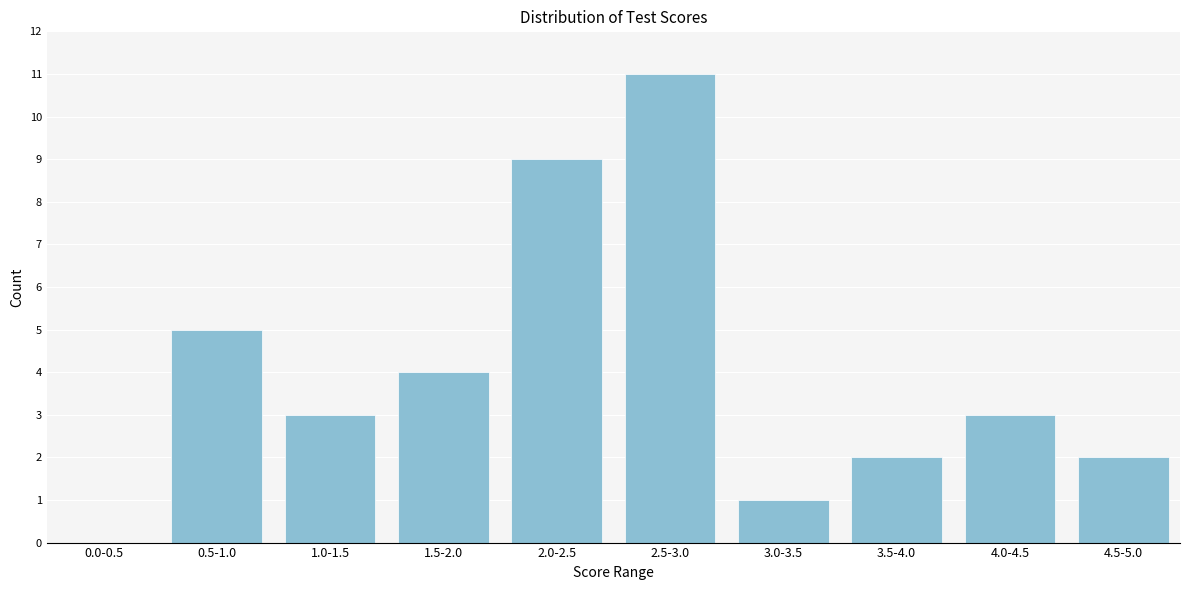

Reading left to right, transcribe all the data shown in this chart.

0.0-0.5=0	0.5-1.0=5	1.0-1.5=3	1.5-2.0=4	2.0-2.5=9	2.5-3.0=11	3.0-3.5=1	3.5-4.0=2	4.0-4.5=3	4.5-5.0=2